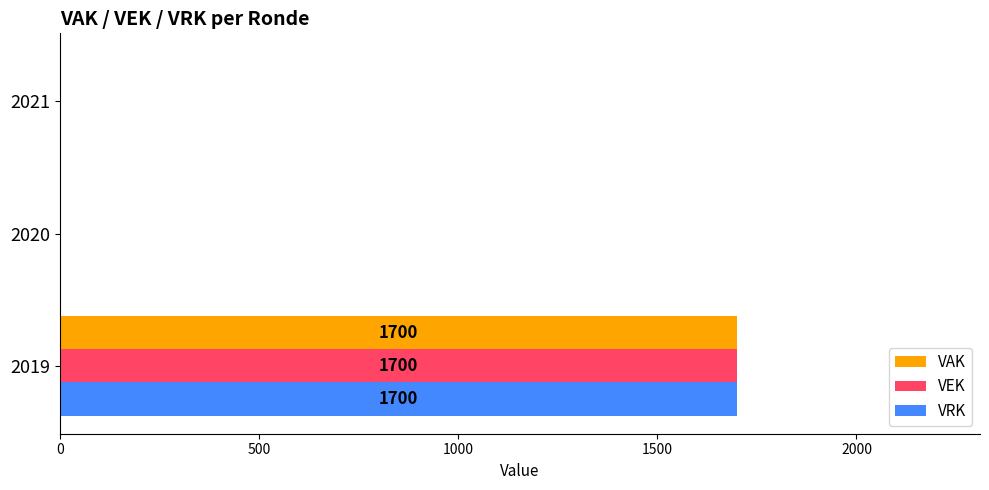

True or false: VEK has a value of -954 at 2020.

False